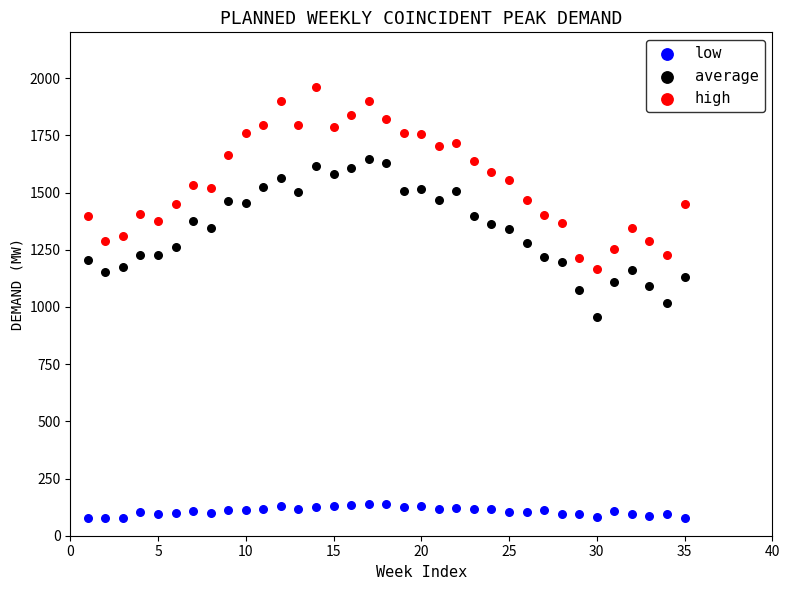

Which series contains the highest Y value?

high